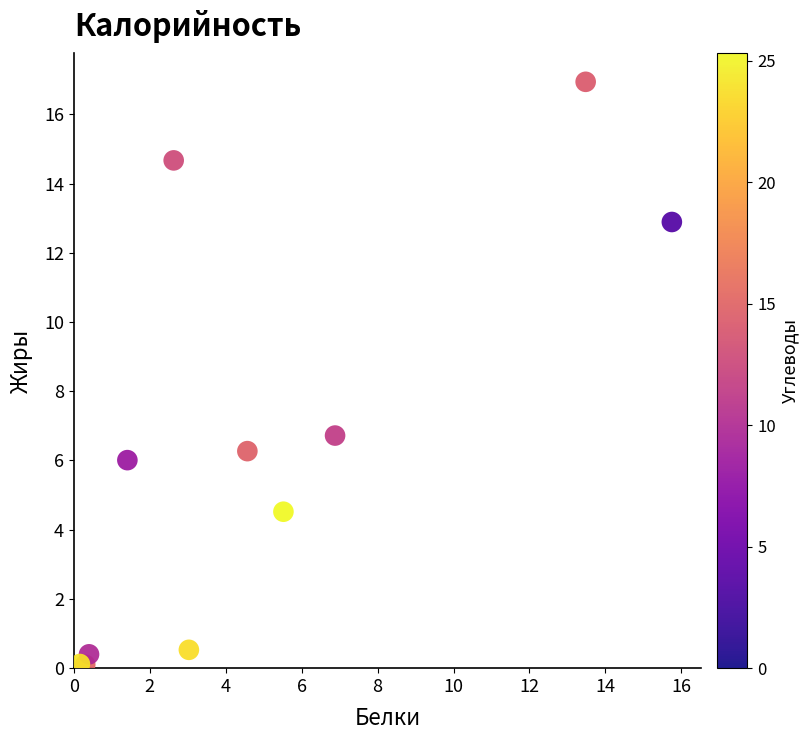

What Y value in the scatter plot is closest to 8?

6.7